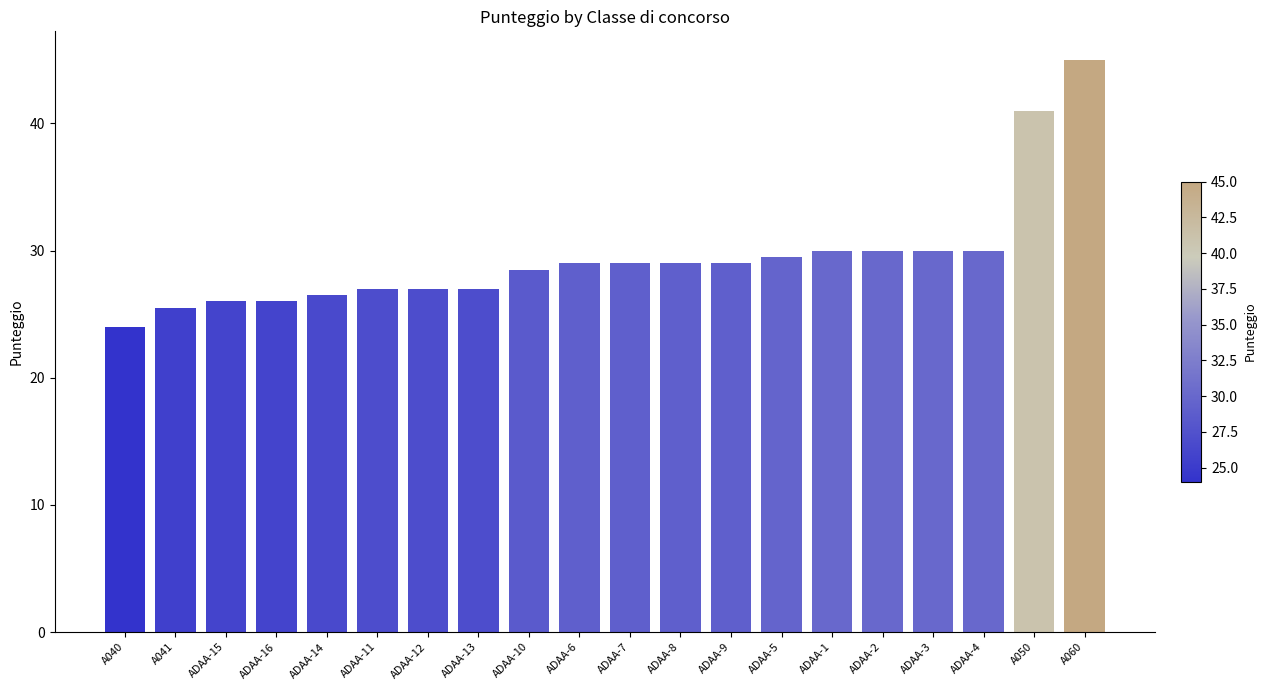

What is the ratio of the value at ADAA-14 to the value at ADAA-5?

0.9